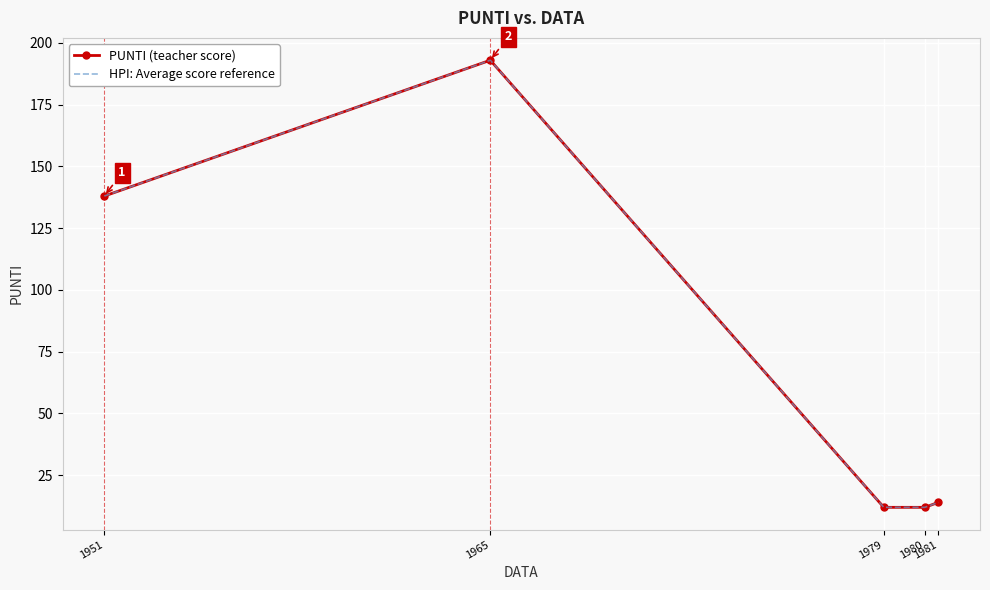

Rank the categories by PUNTI (teacher score) value from highest to lowest.

1965, 1951, 1981, 1979, 1980